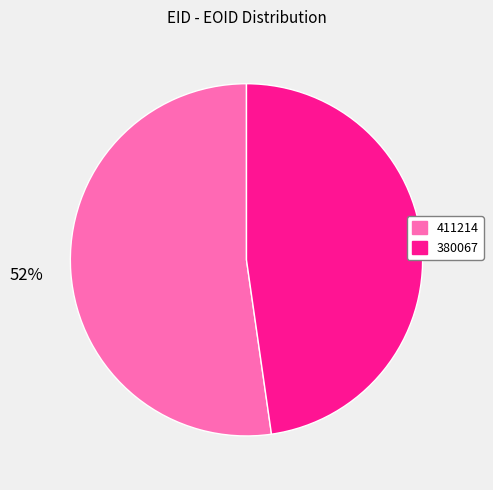

Which slice represents more than half of the pie?

411214